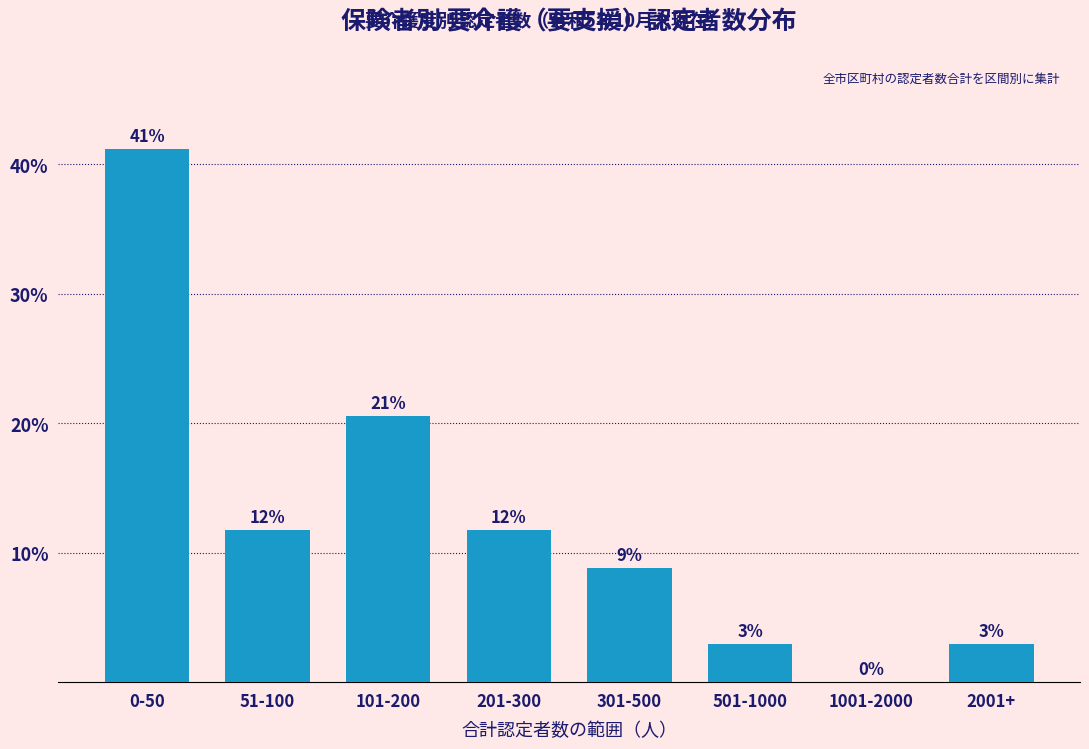

Are the bars horizontal?

No